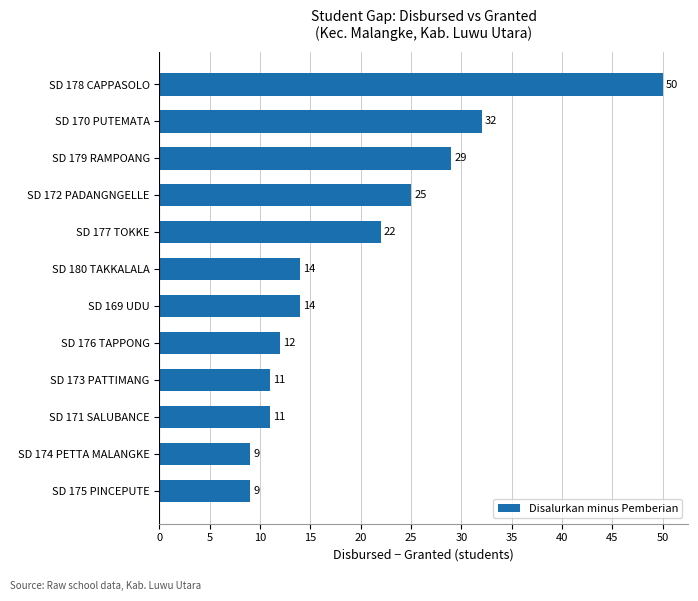

The value at SD 177 TOKKE is 11. True or false?

False